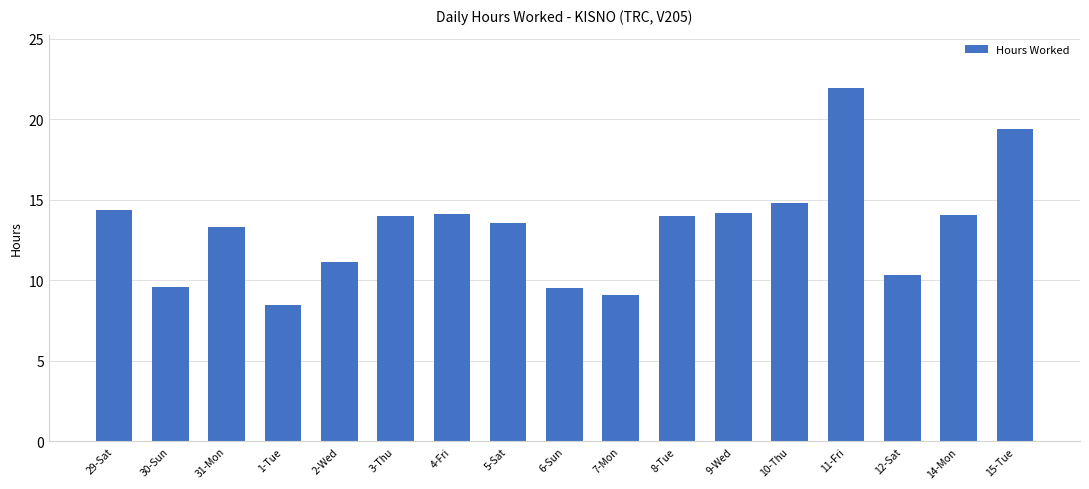

What is the difference between the maximum and second lowest values?

12.9